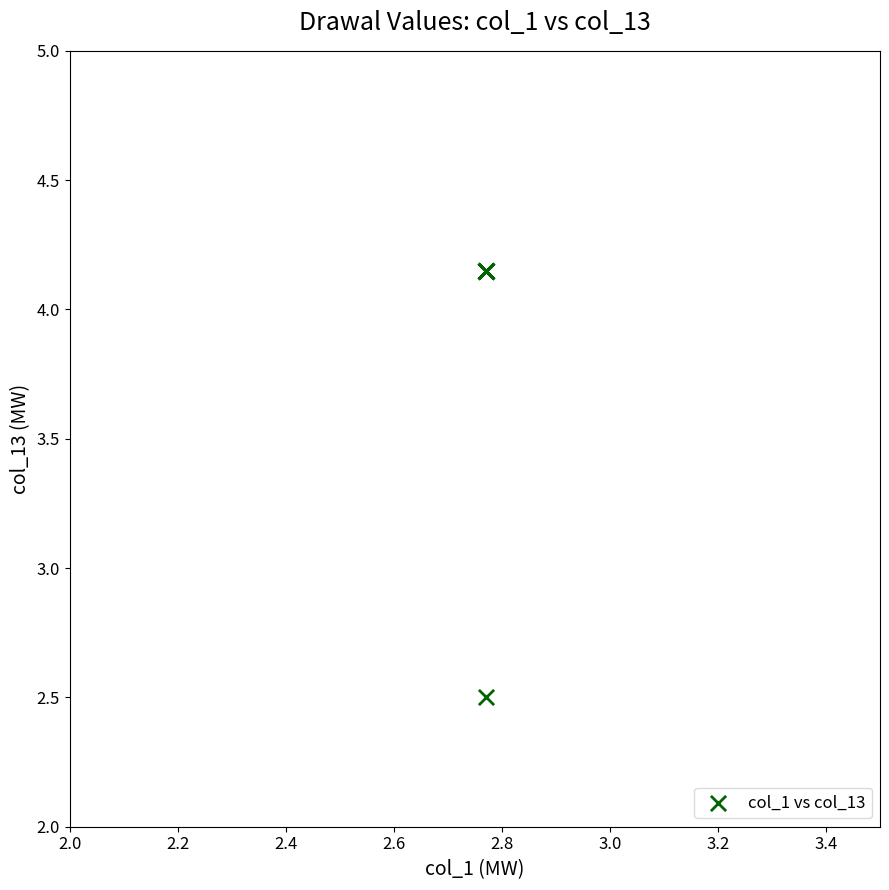

What Y value in the scatter plot is closest to 3?

2.5